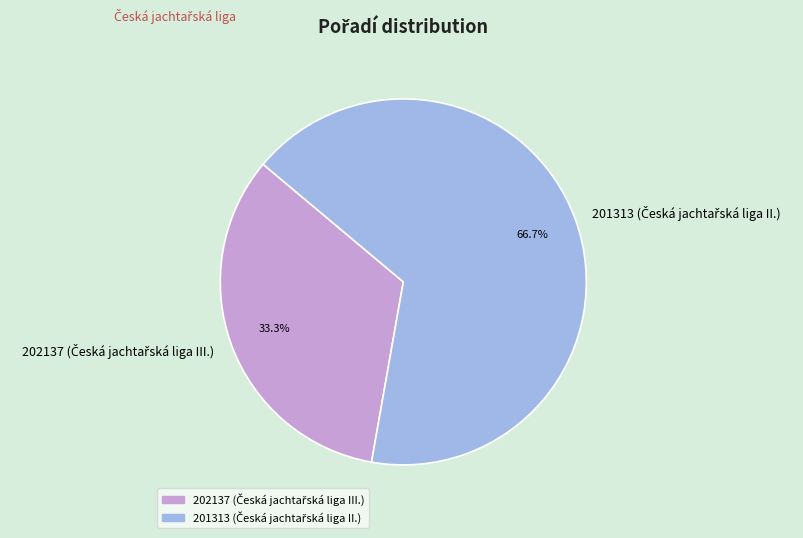

Is there a majority slice in this chart?

Yes